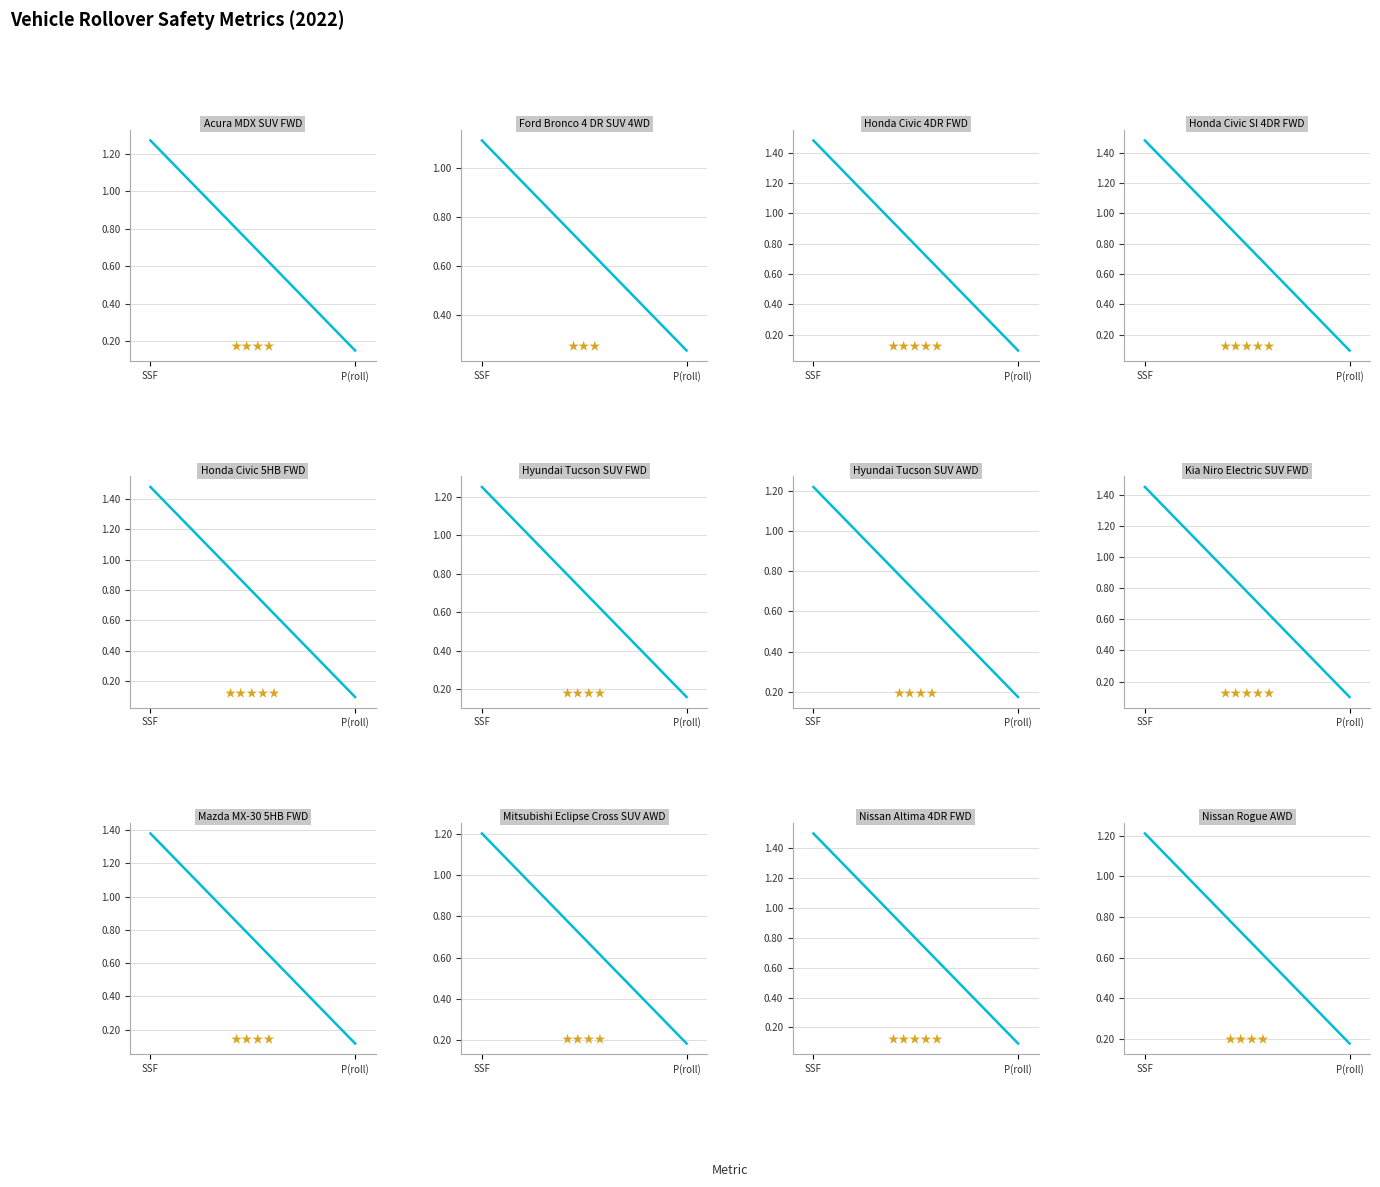

What is the difference between the maximum and minimum values?

1.0